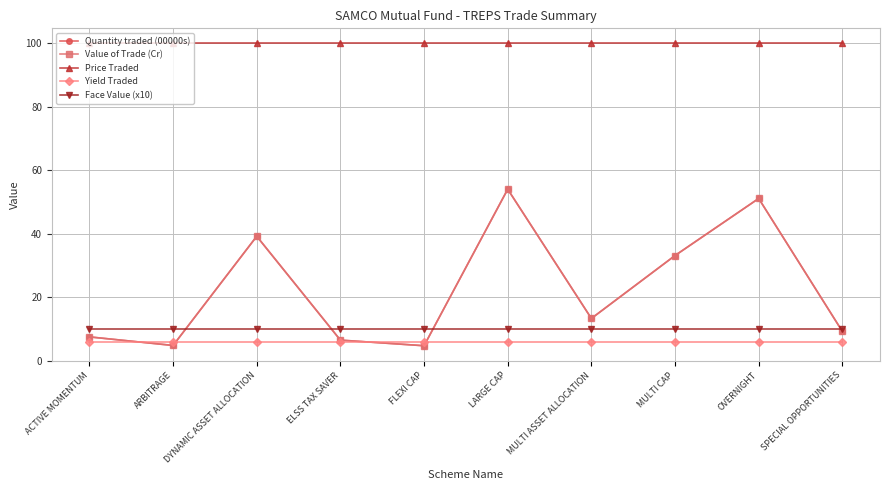

At how many categories does at least one series exceed 71?

10